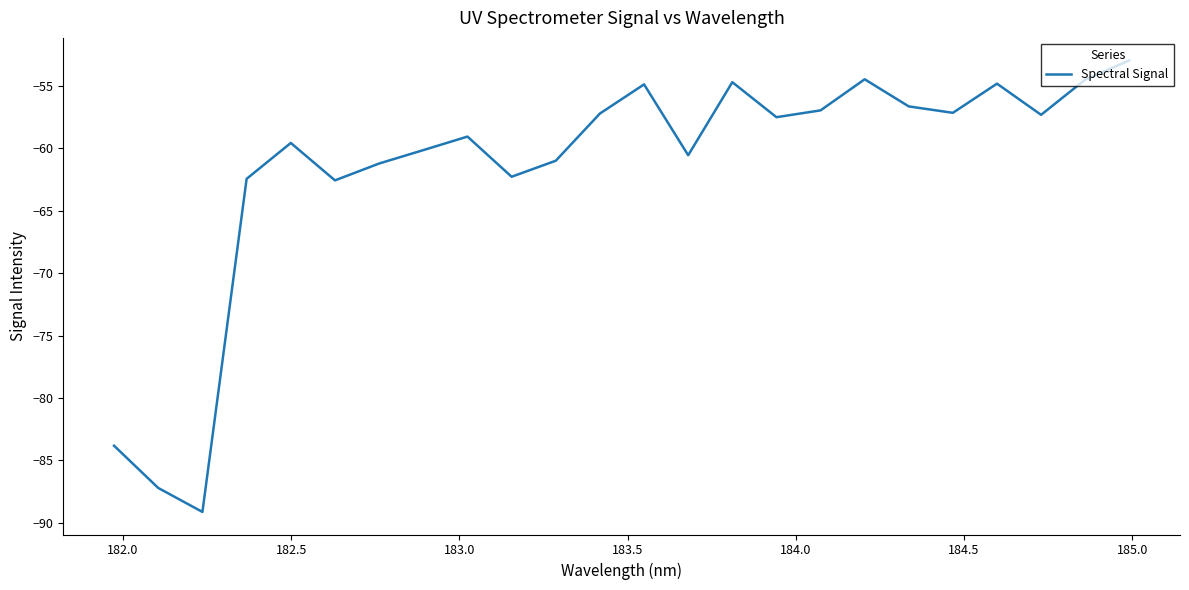

What is the average value?

-61.6